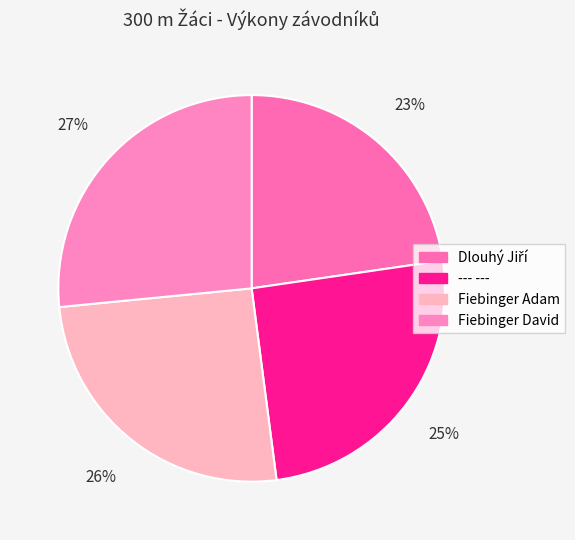

True or false: Fiebinger David accounts for 17% of the total.

False